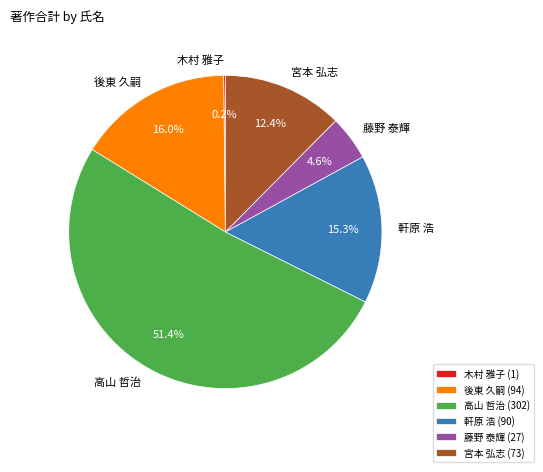

How much of the chart is everything except 藤野 泰輝?

95.4%